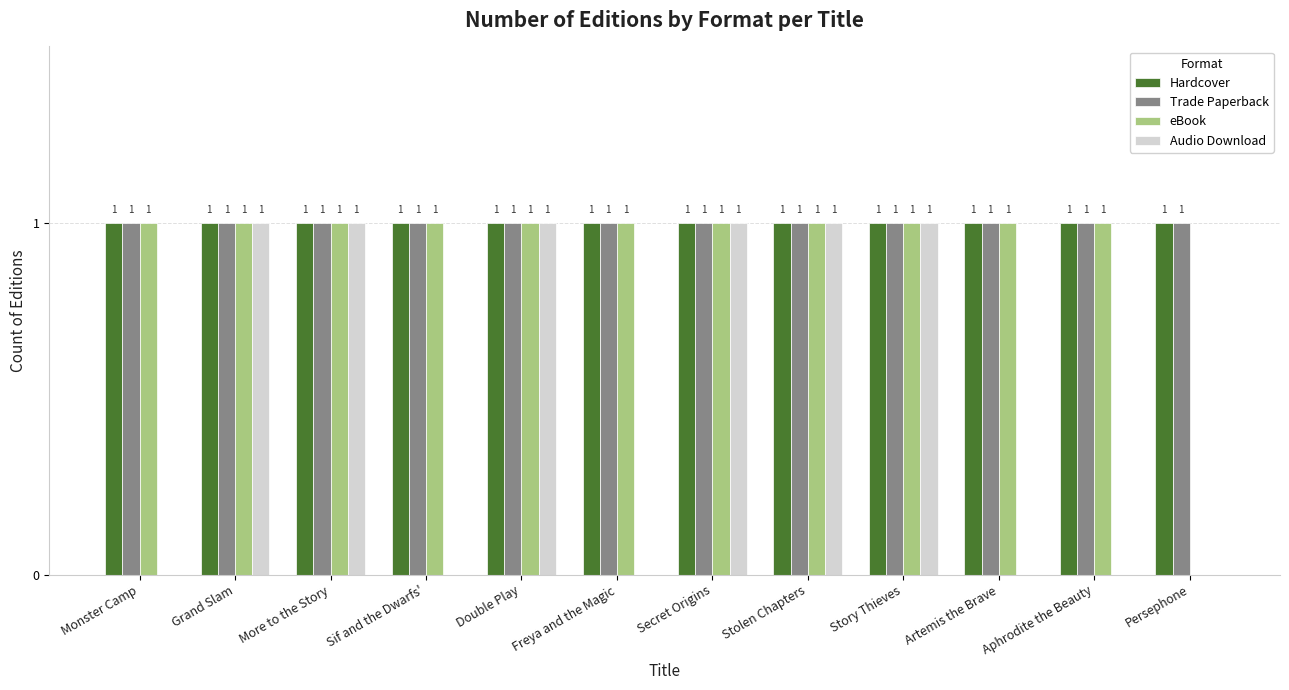

The value of eBook at Artemis the Brave is 2. True or false?

False